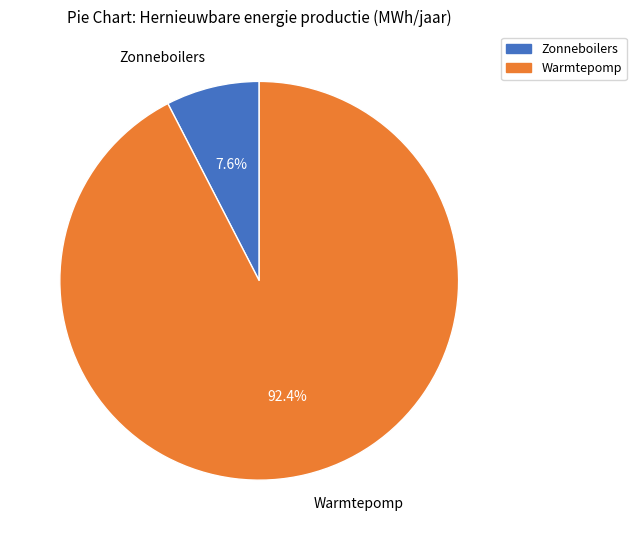

Between Warmtepomp and Zonneboilers, which is larger?

Warmtepomp